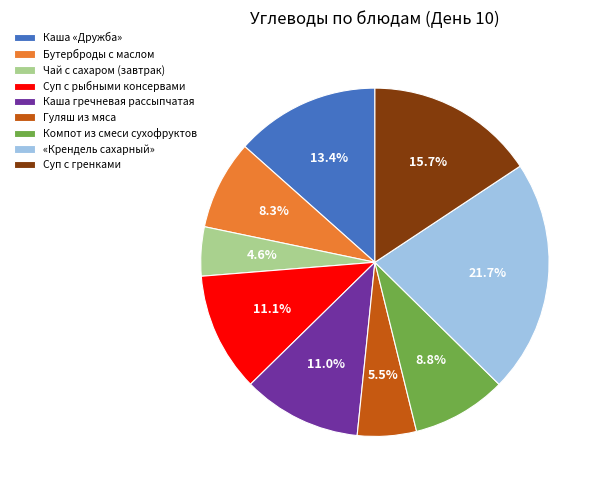

To the nearest percent, what is the difference between the largest and smallest slice percentages?

17%